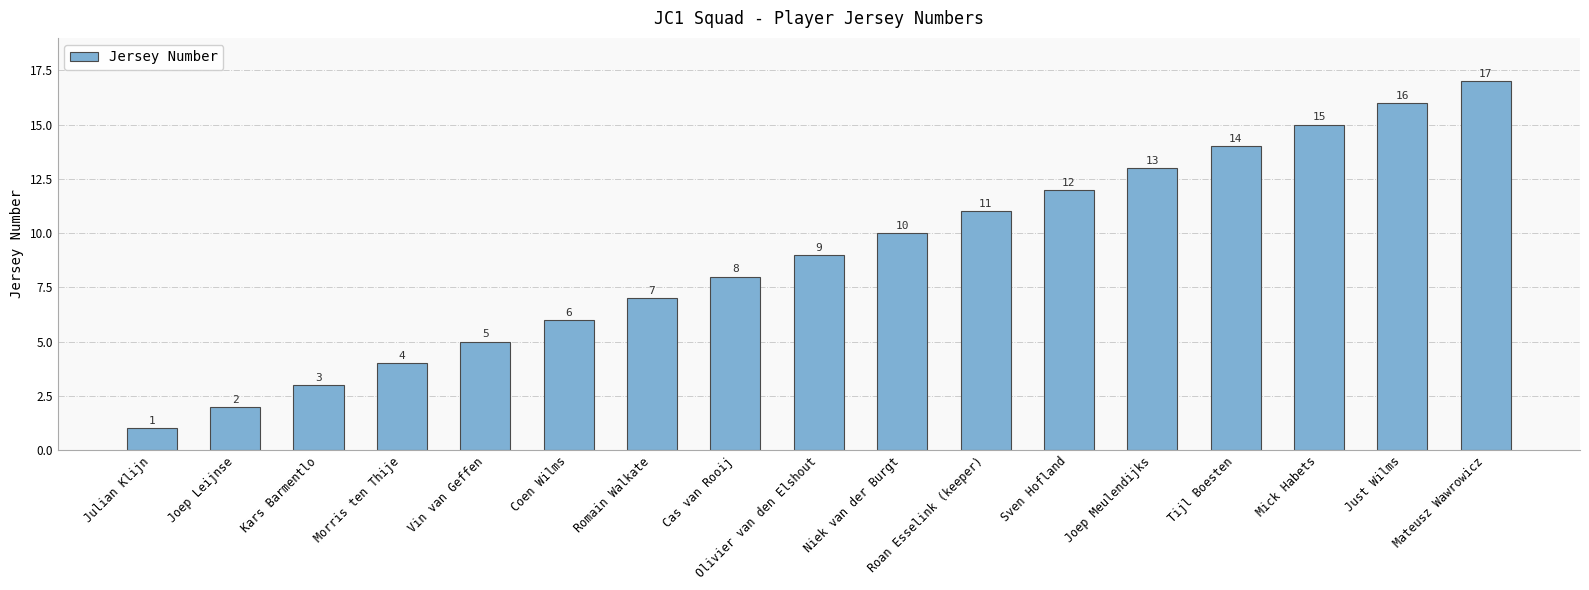

What is the difference between the maximum and minimum values?

16